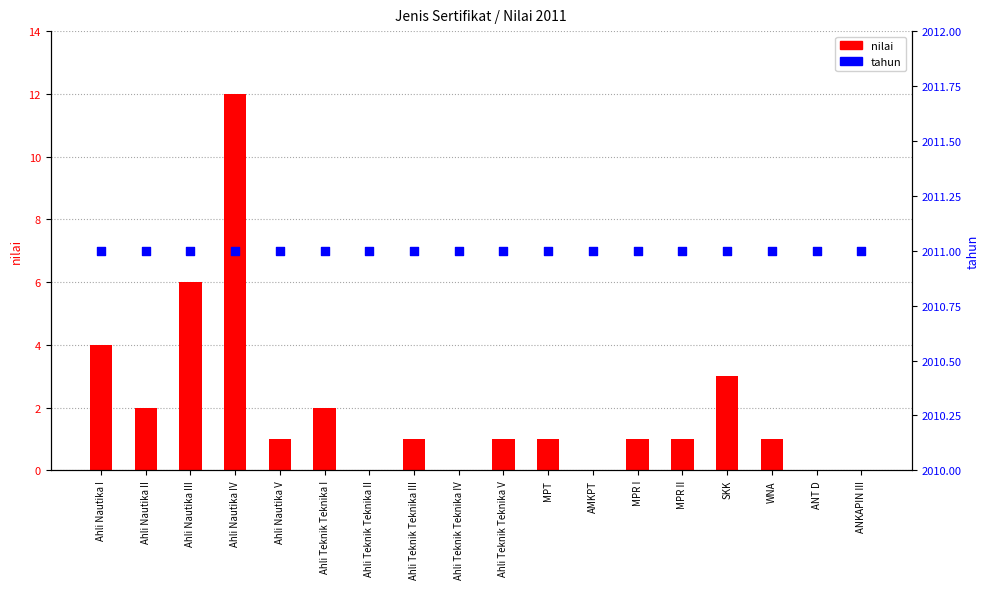

At how many categories does at least one series exceed 1926?

18